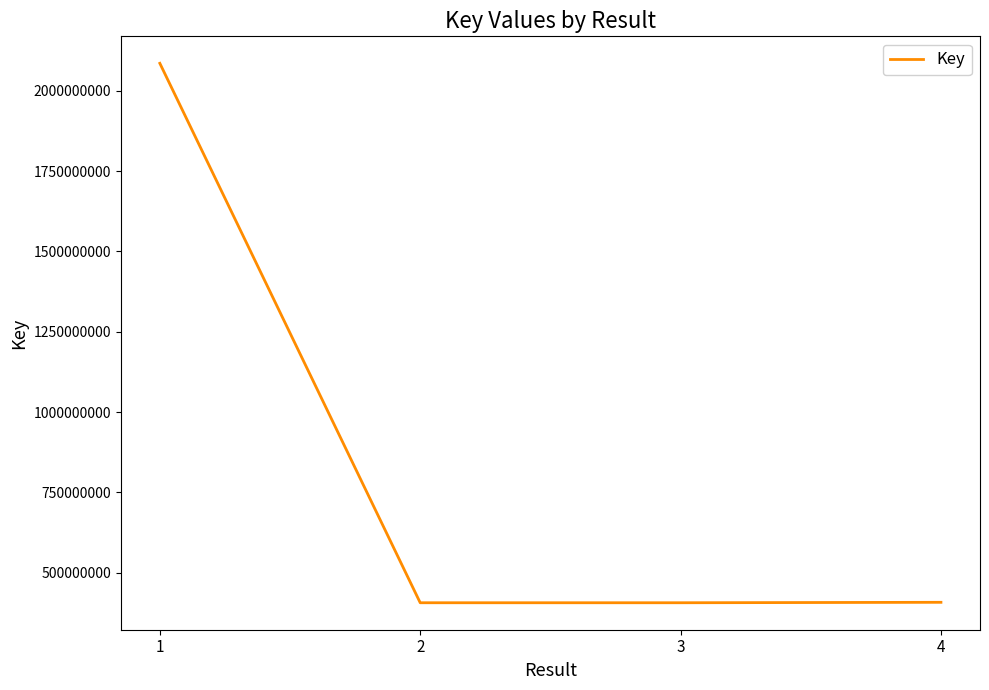

What is the sum of all values?

3306409995